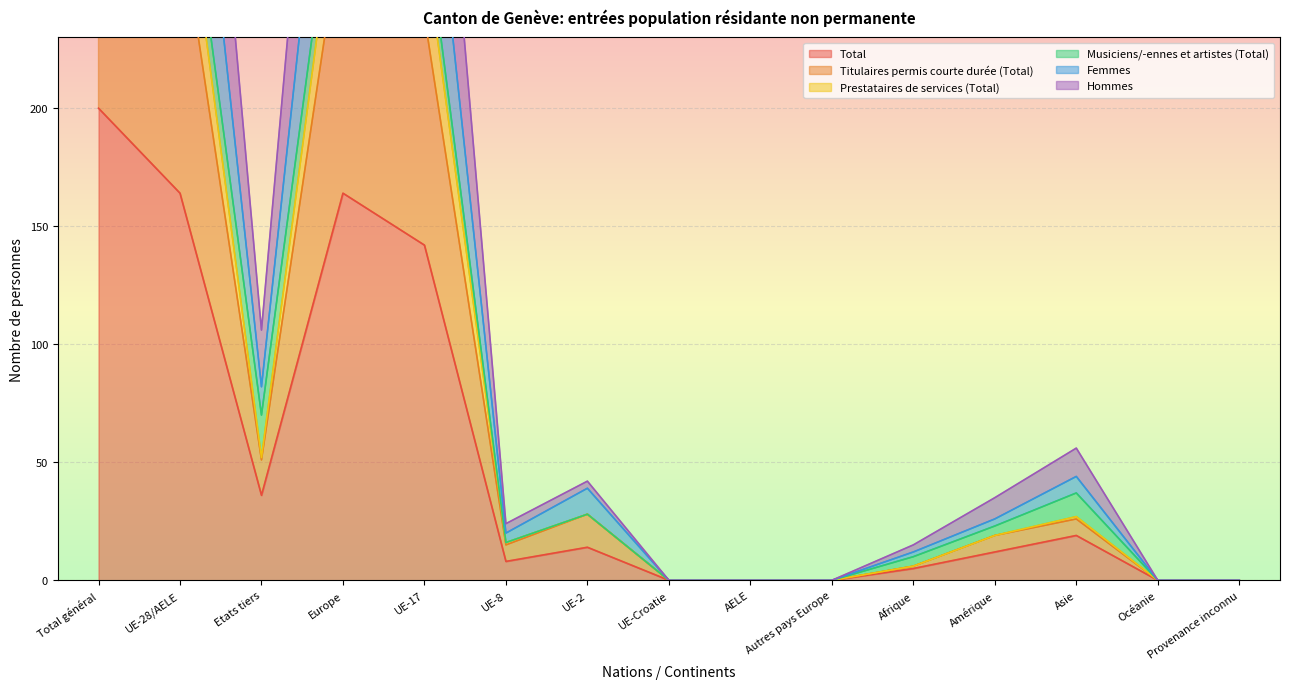

True or false: Total has a value of 19 at Asie.

True